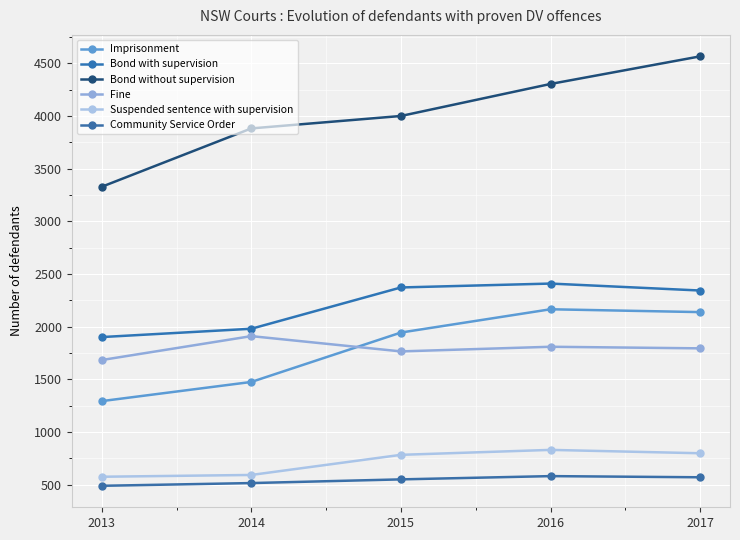

What is the smallest value displayed?

488